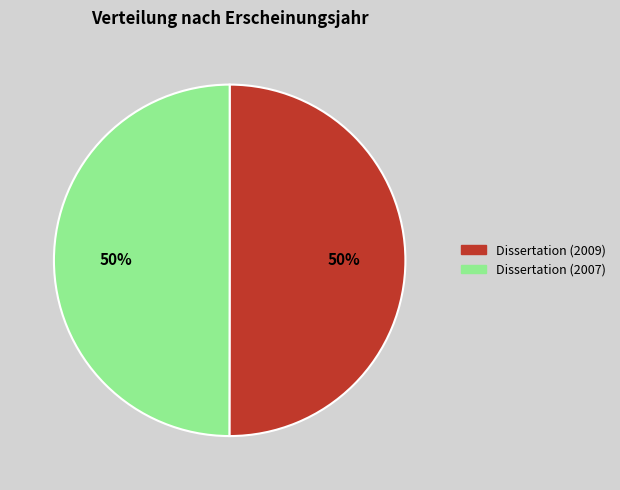

To the nearest percent, what is the combined percentage of Dissertation (2007) and Dissertation (2009)?

100%